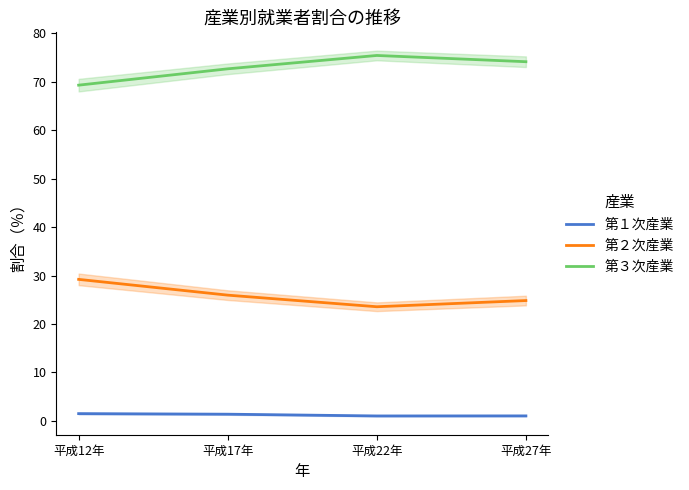

True or false: 第３次産業 and 第２次産業 intersect in this chart.

False